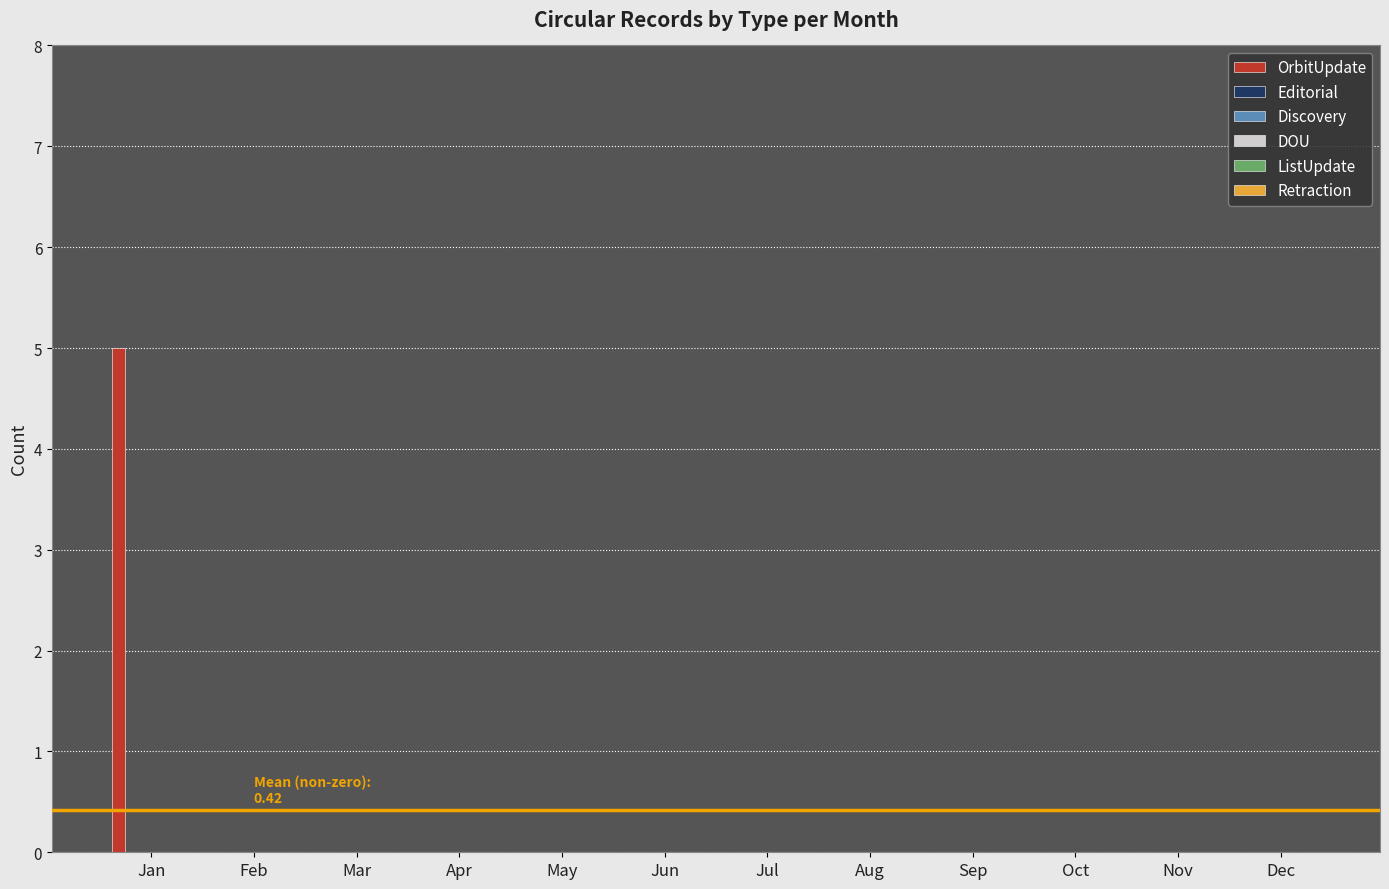

What is the greatest value displayed?

5